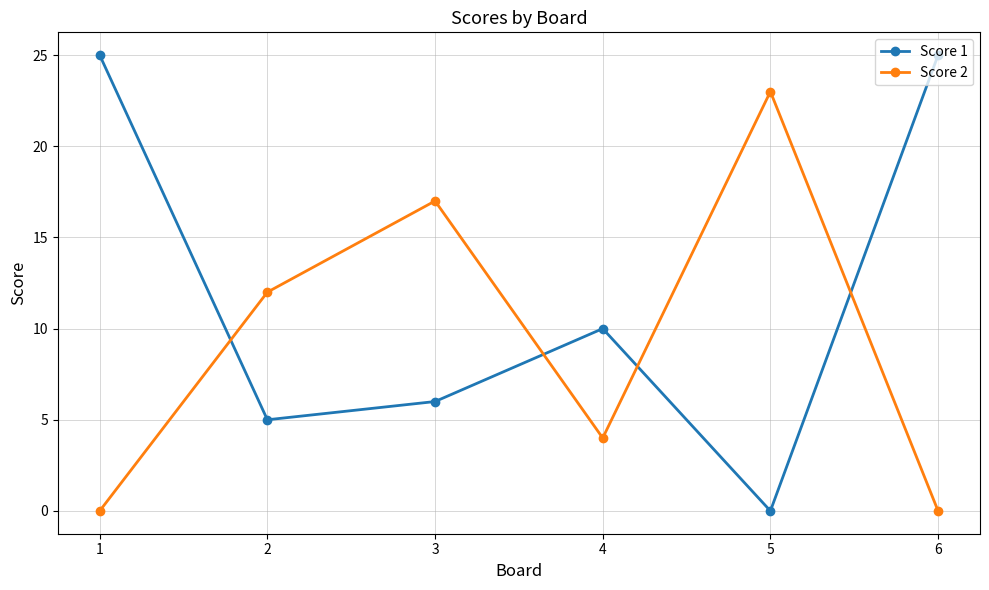

Which series has the widest spread of values?

Score 1